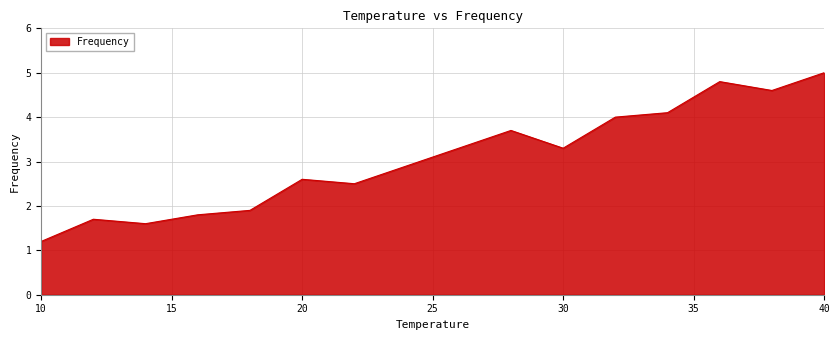

What is the minimum value shown in the chart?

1.2